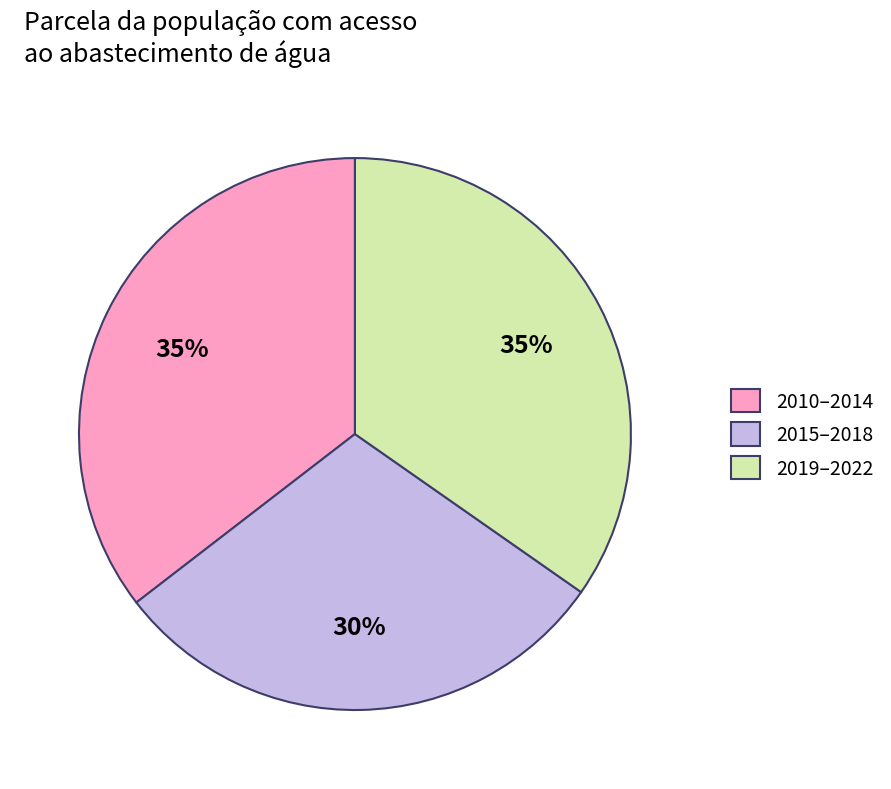

To the nearest percent, what percentage of the pie is 2010–2014?

35%